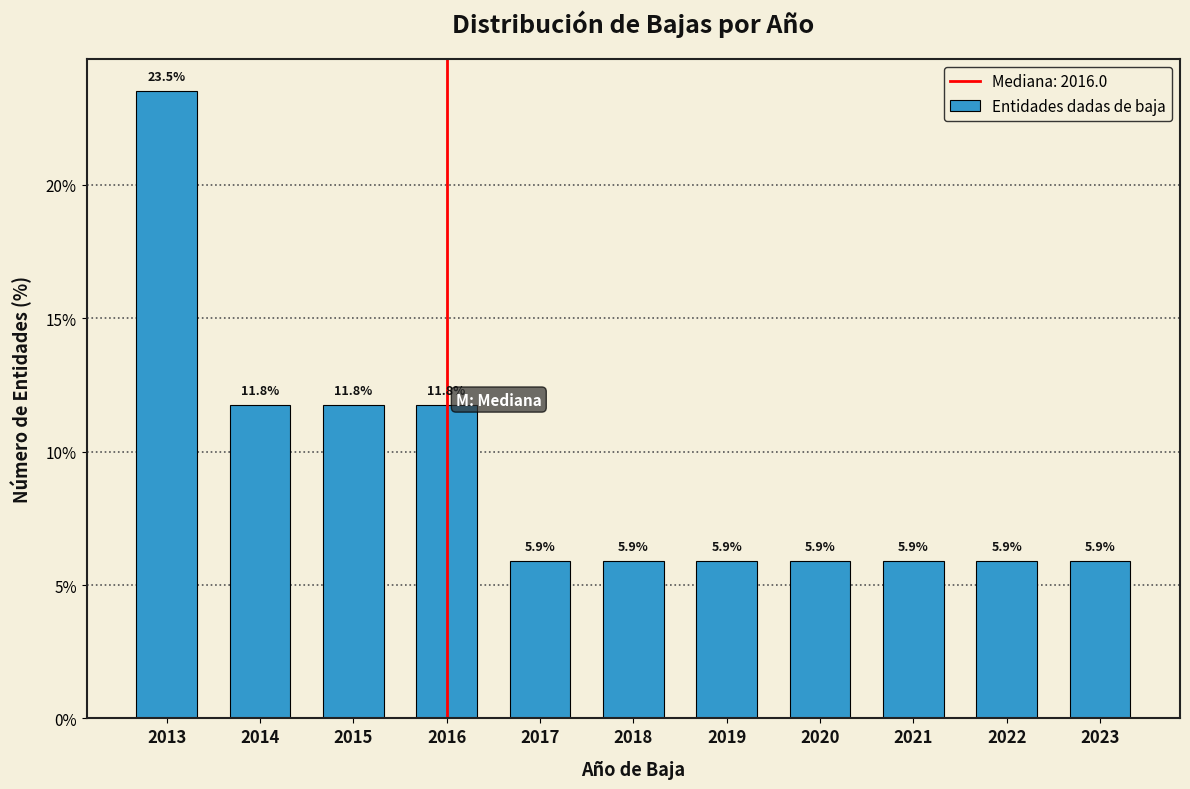

Reading left to right, what are all the values shown in this chart?

2013=23.5	2014=11.8	2015=11.8	2016=11.8	2017=5.9	2018=5.9	2019=5.9	2020=5.9	2021=5.9	2022=5.9	2023=5.9